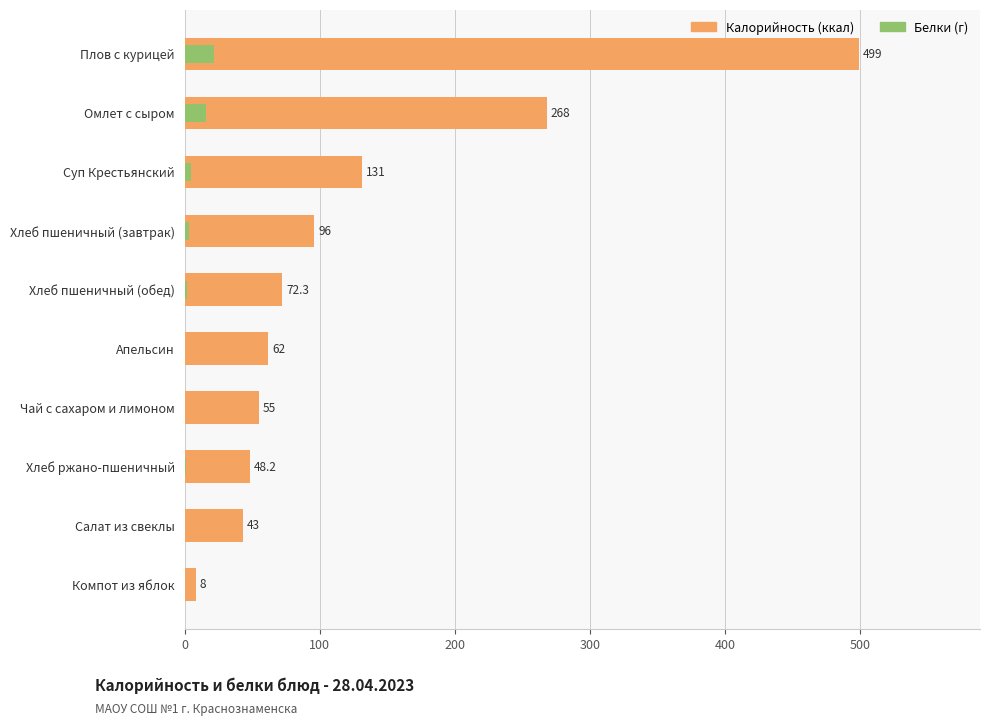

What are all the series names shown in the legend?

Калорийность, Белки